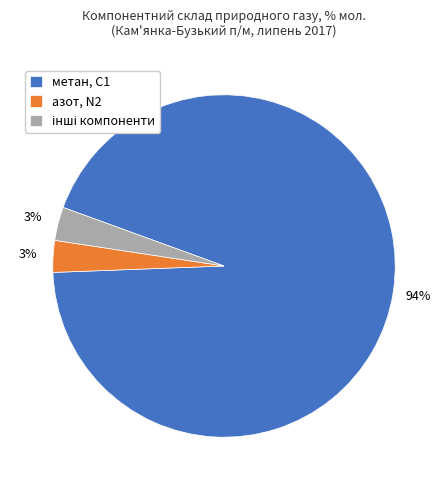

Combined, do азот, N2 and метан, С1 account for over 50%?

Yes